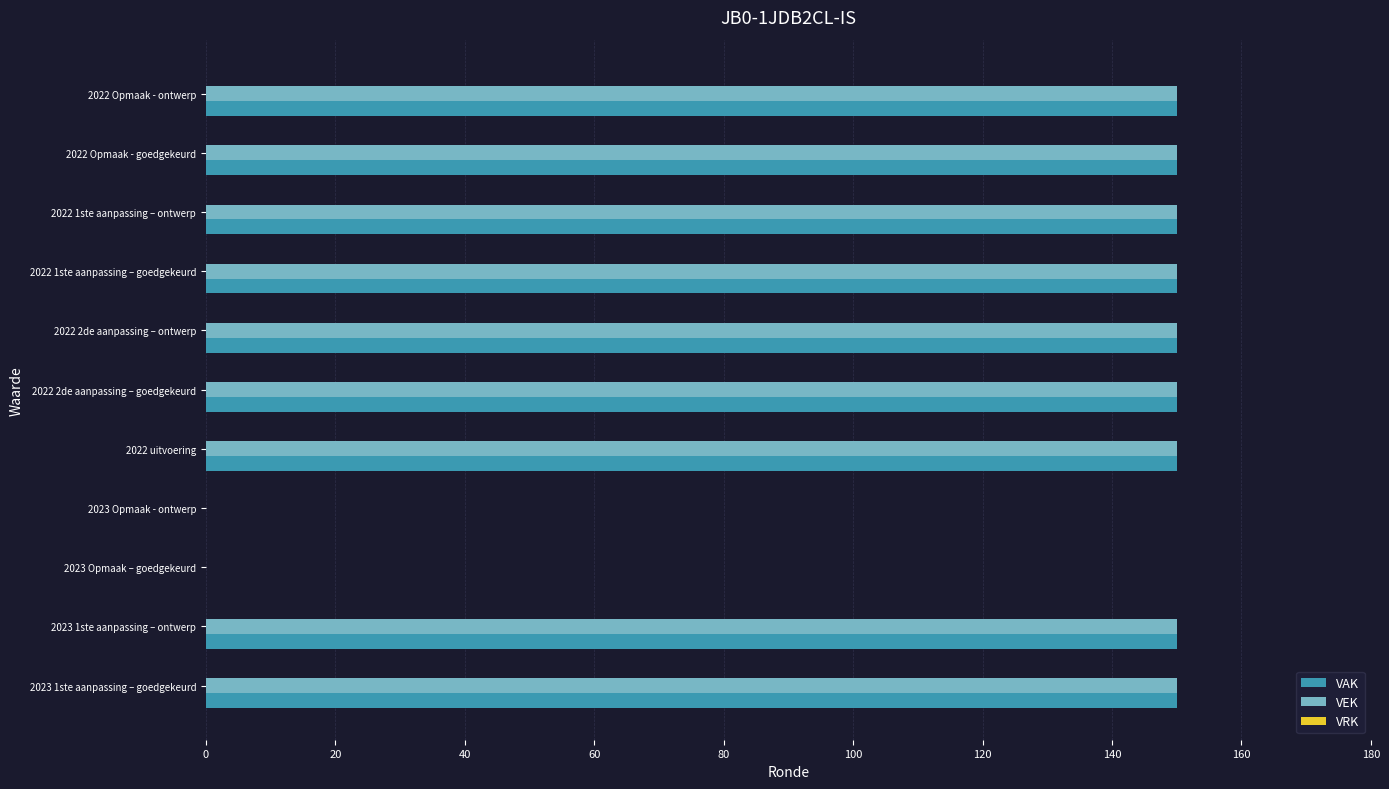

What is the total value across all series at 2022 2de aanpassing – ontwerp?

300